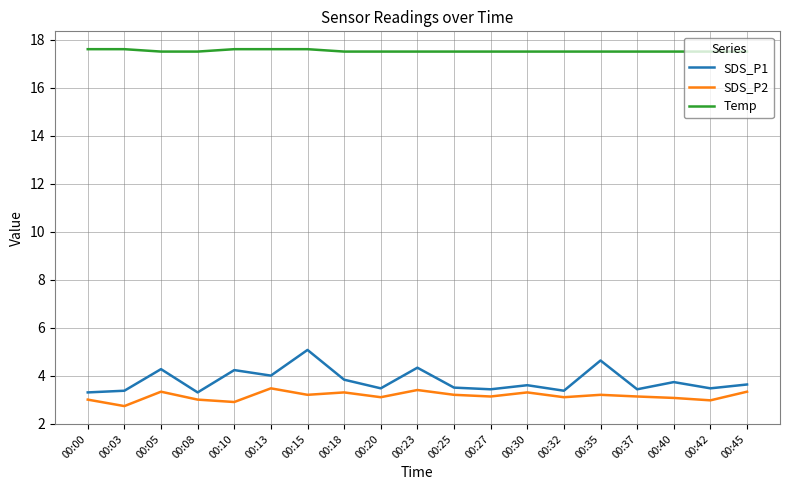

How many lines are shown in the chart?

3